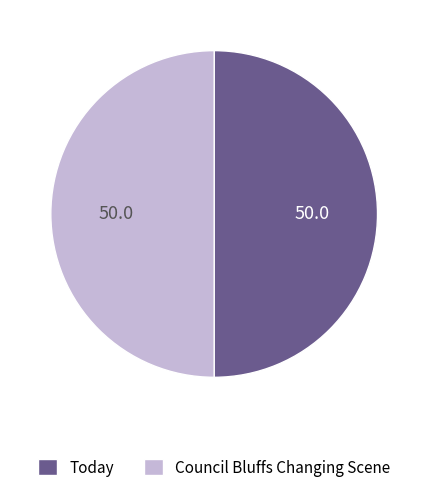

Do Council Bluffs Changing Scene and Today together represent more than half of the pie?

Yes